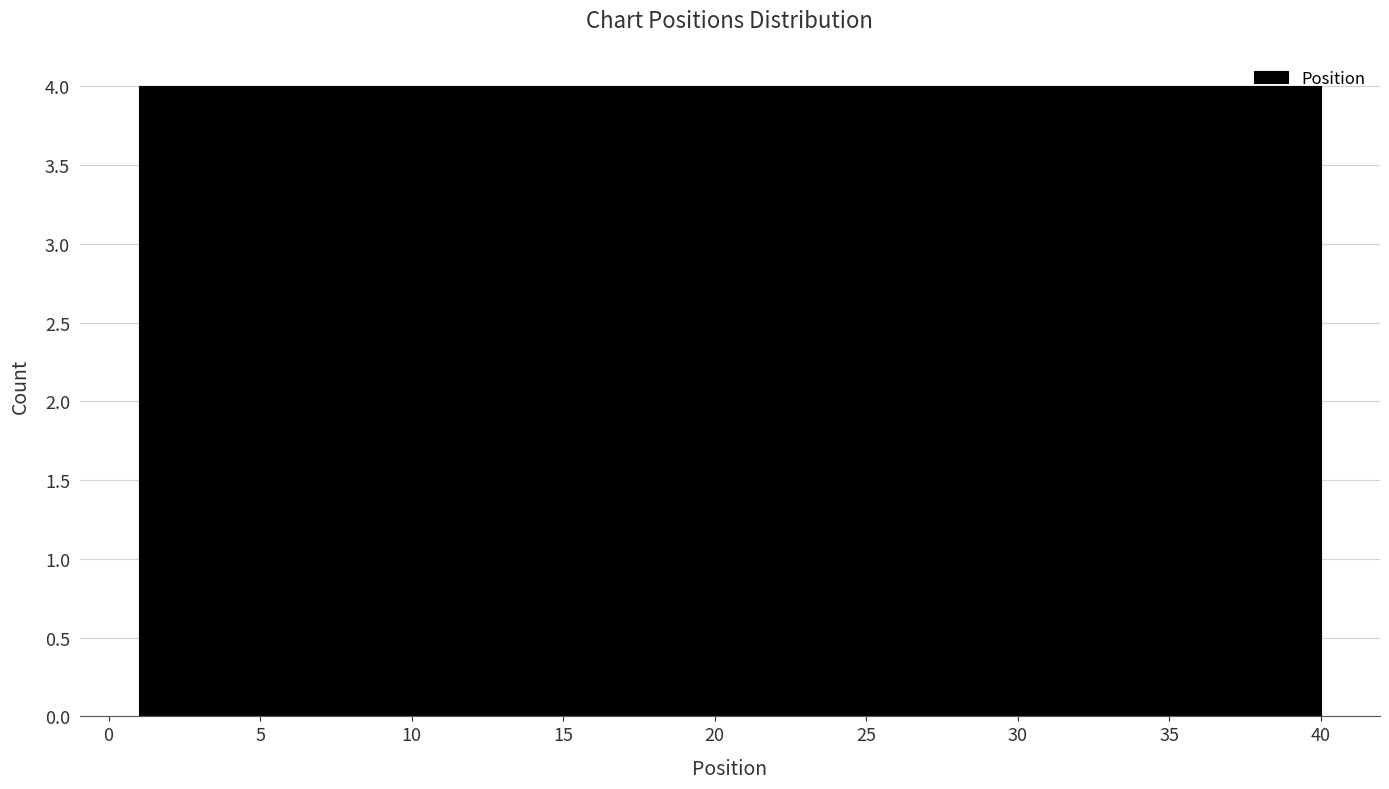

Reading left to right, list every bar in this chart as the range it spans on the x-axis followed by its height. Neither the bar edges nor the heights are printed on the chart, so give them approximately, as read against the axes.

1.0 to 4.9: 4
4.9 to 8.8: 4
8.8 to 12.7: 4
12.7 to 16.6: 4
16.6 to 20.5: 4
20.5 to 24.4: 4
24.4 to 28.3: 4
28.3 to 32.2: 4
32.2 to 36.1: 4
36.1 to 40.0: 4